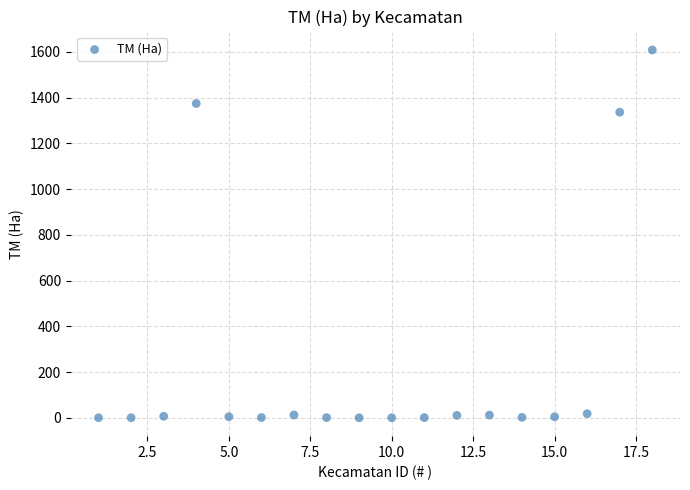

What Y value in the scatter plot is closest to 804?

1336.0